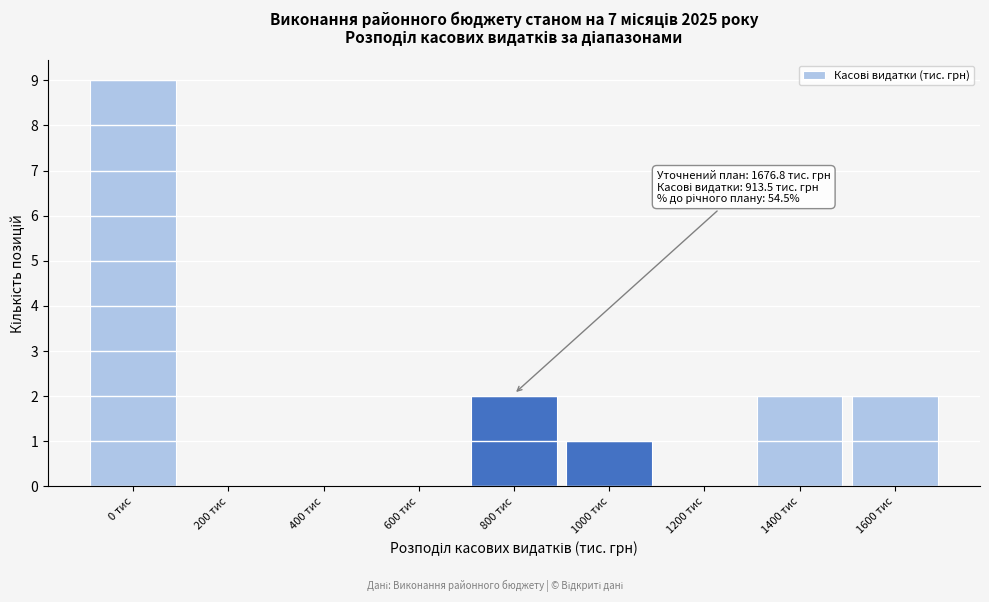

Reading left to right, transcribe all the data shown in this chart.

0 тис=9	200 тис=0	400 тис=0	600 тис=0	800 тис=2	1000 тис=1	1200 тис=0	1400 тис=2	1600 тис=2